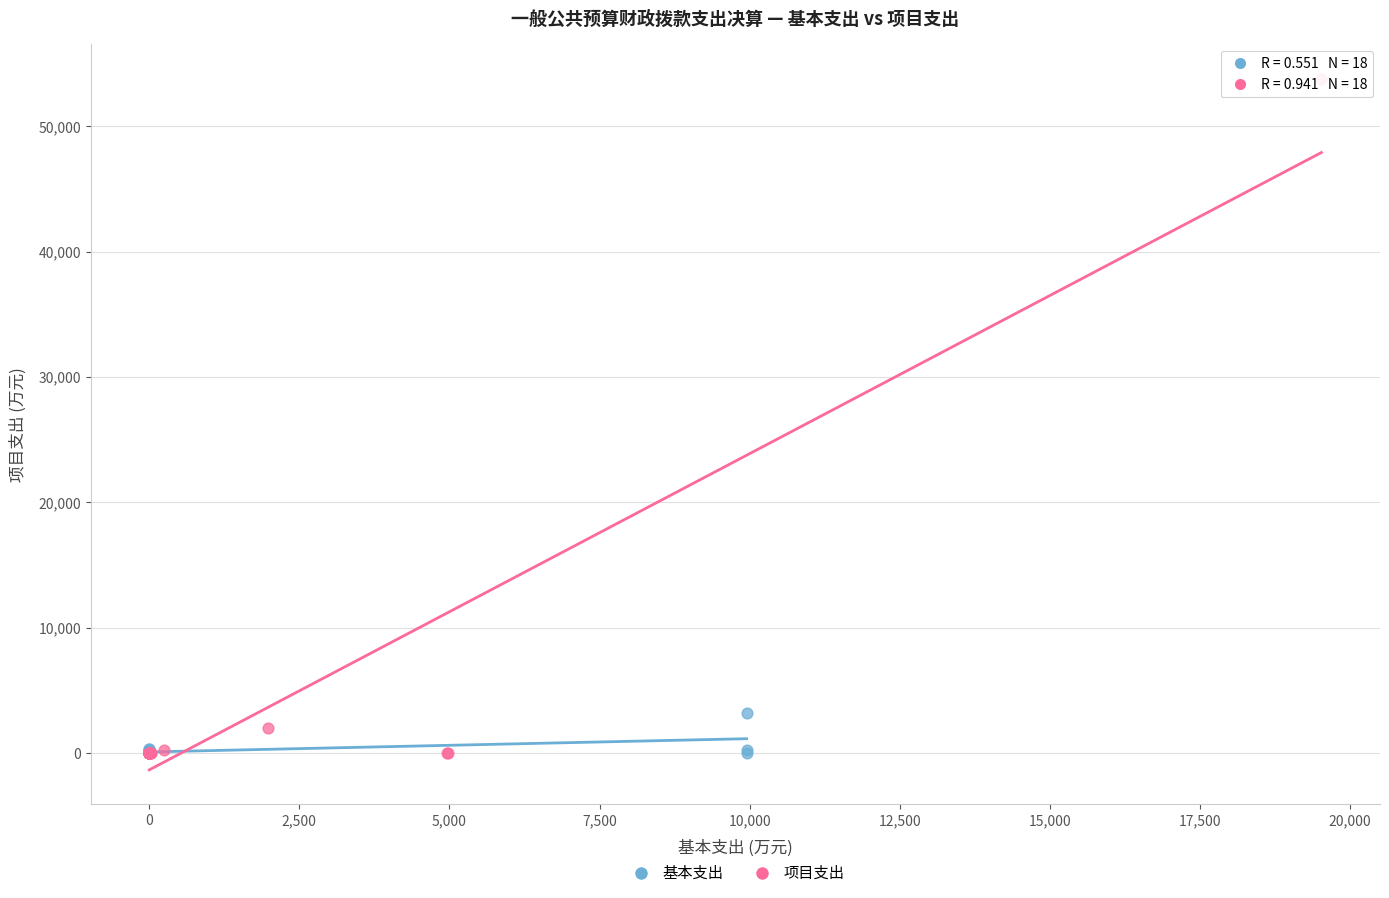

Which series contains the highest Y value?

项目支出